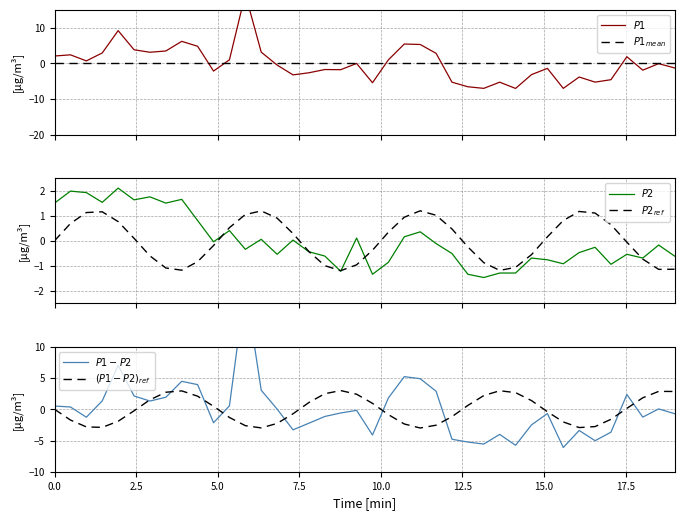

Which series has the largest total across all categories?

$P2_{ref}$